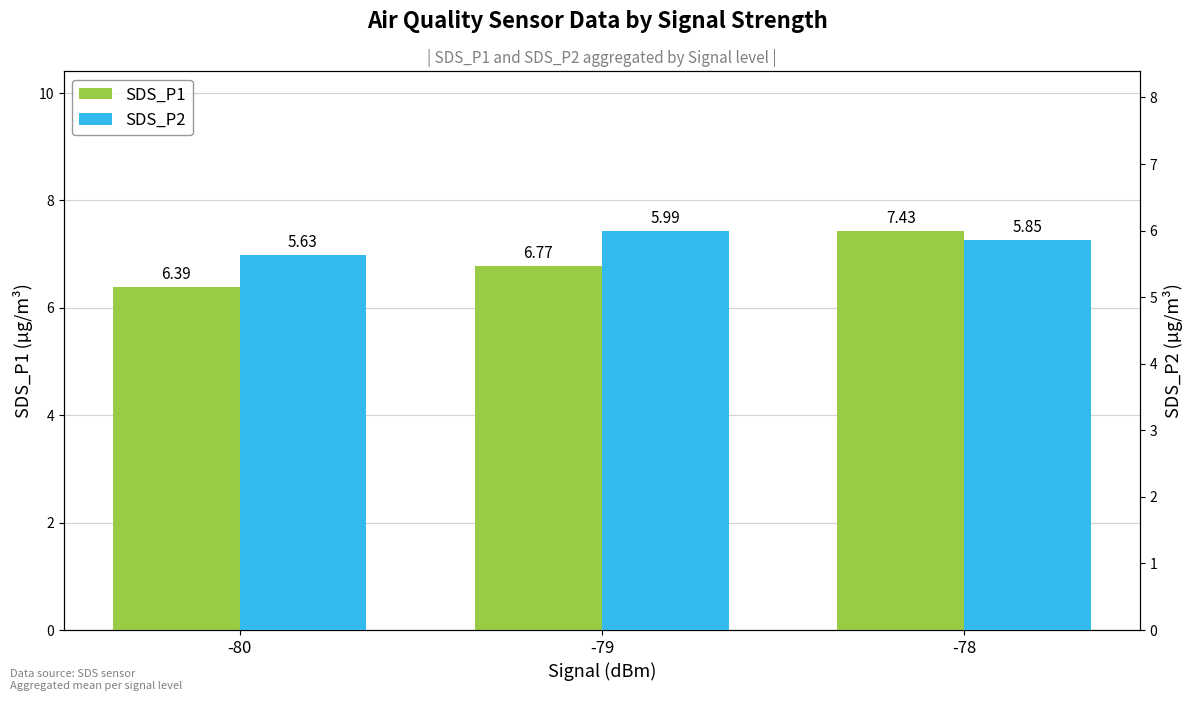

How many series are shown in this chart?

2